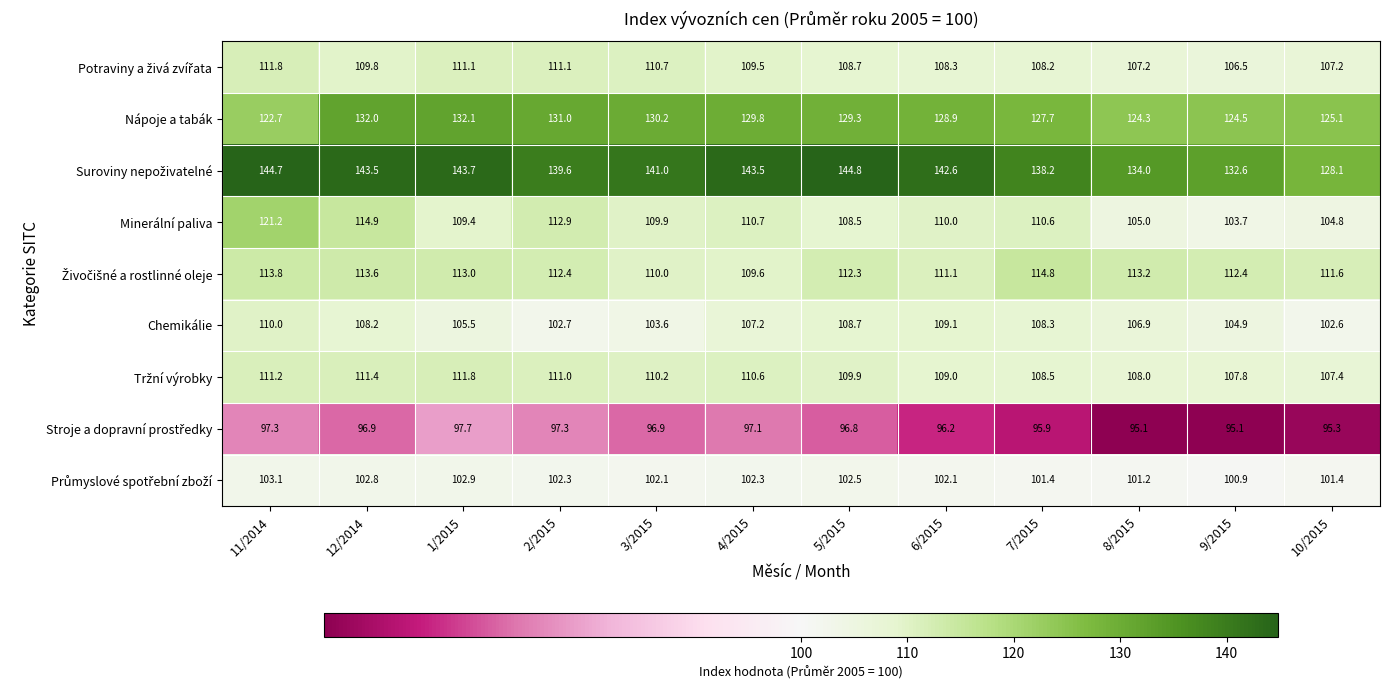

The value of Nápoje a tabák at 3/2015 is 27.3. True or false?

False